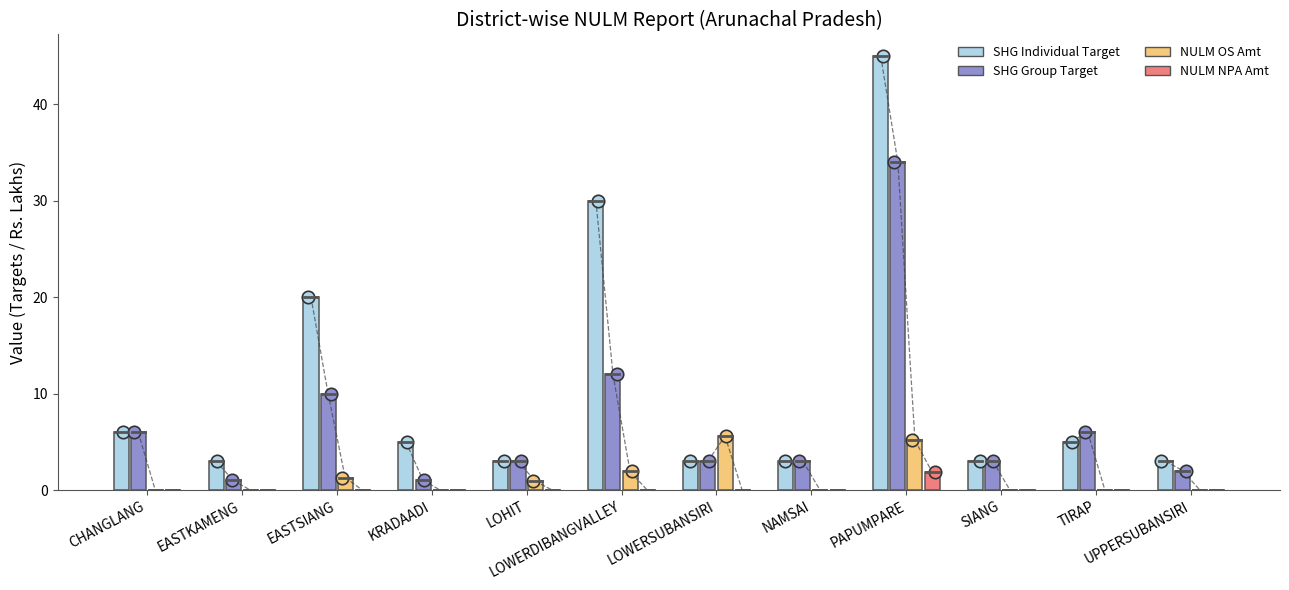

Which series reaches the minimum Y coordinate?

NULM OS Amt